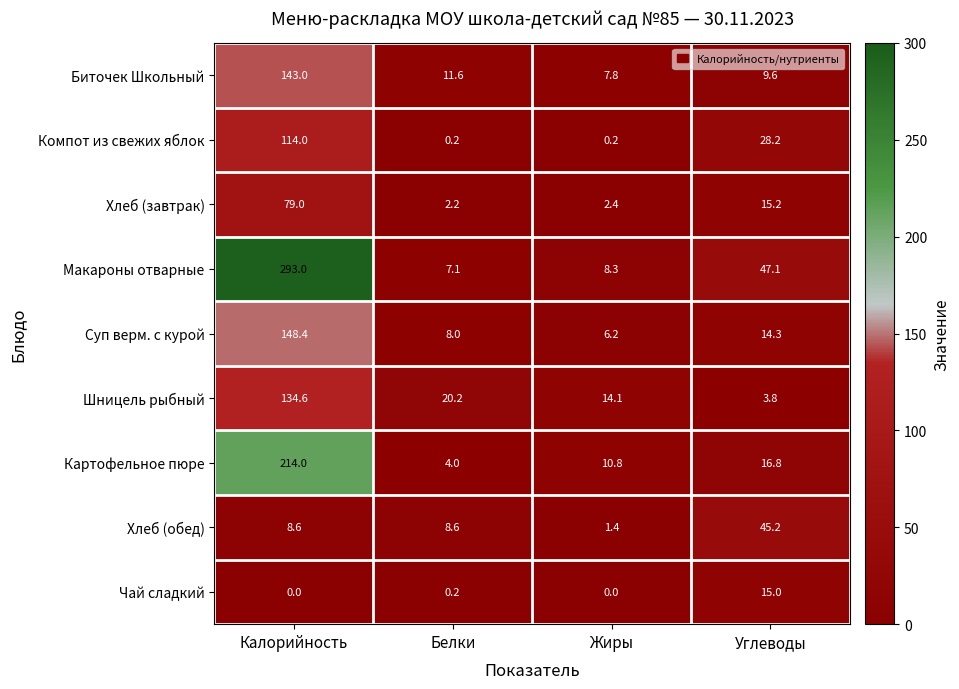

True or false: Хлеб (обед) has a value of 68.9 at Углеводы.

False